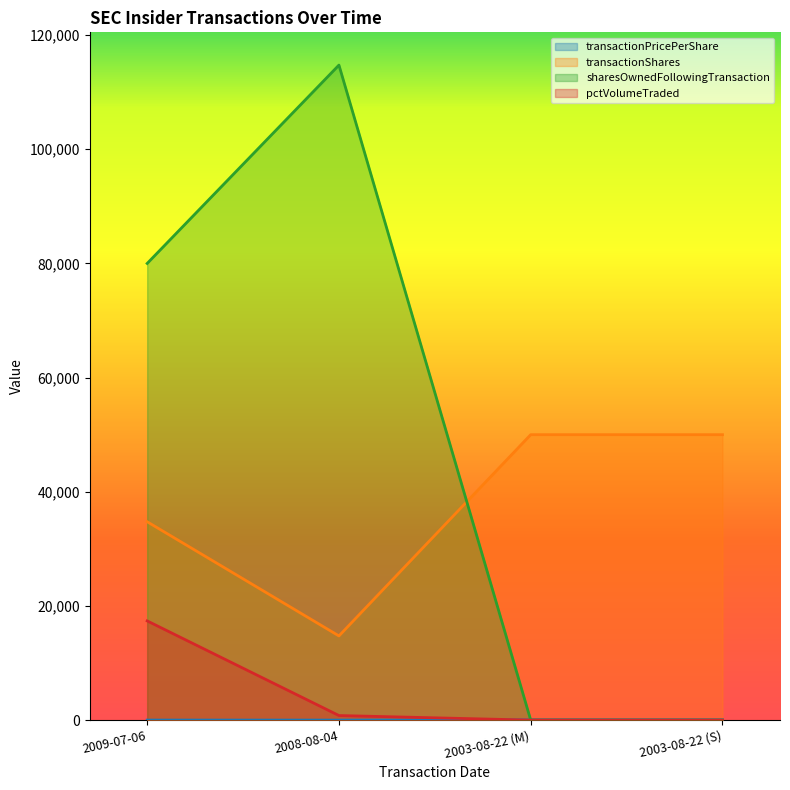

Reading left to right, extract all data points from this chart.

transactionPricePerShare: 2.8	0.0	44.3	49.7
transactionShares: 34746.0	14746.0	50000.0	50000.0
sharesOwnedFollowingTransaction: 80000.0	114746.0	0.0	0.0
pctVolumeTraded: 17379.0	800.0	0.0	0.0